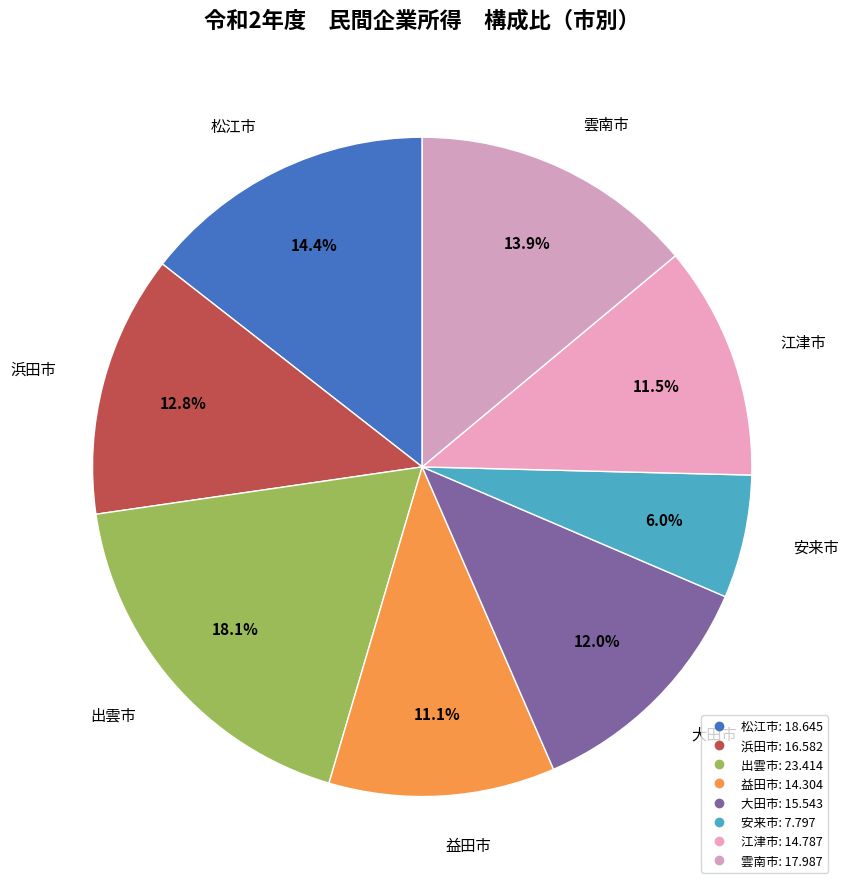

How many slices are in this pie chart?

8